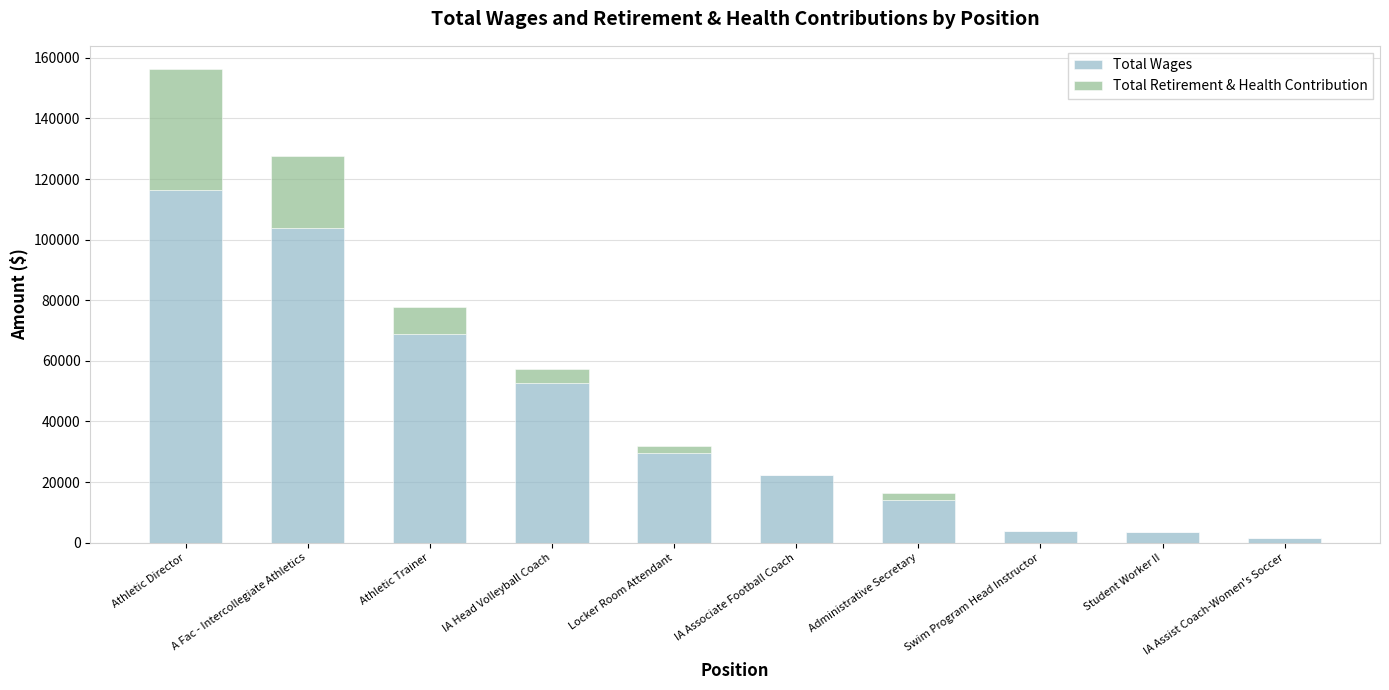

What is the sum of the Total Wages values at A Fac - Intercollegiate Athletics and Athletic Trainer?

172664